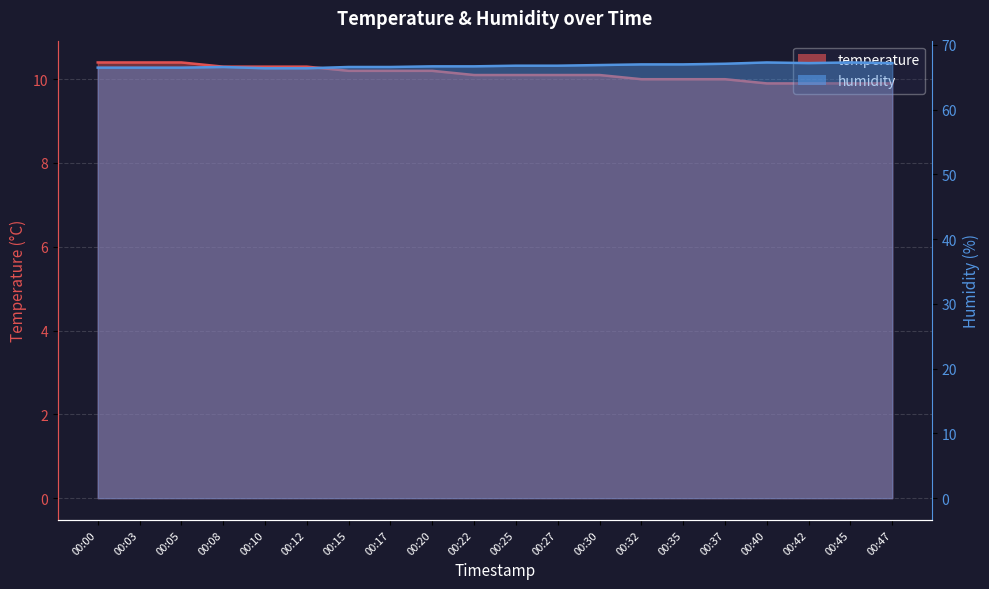

True or false: humidity has more than 1 points higher than both neighbors.

True